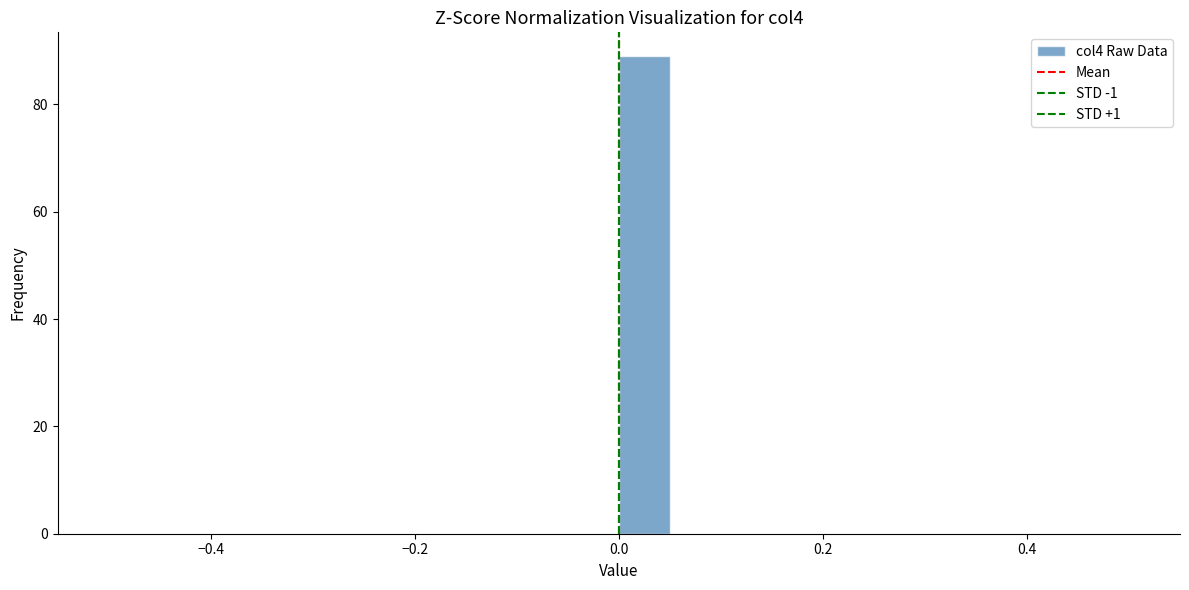

Read against the x-axis, roughly where is the centre of the tallest bar?

0.02